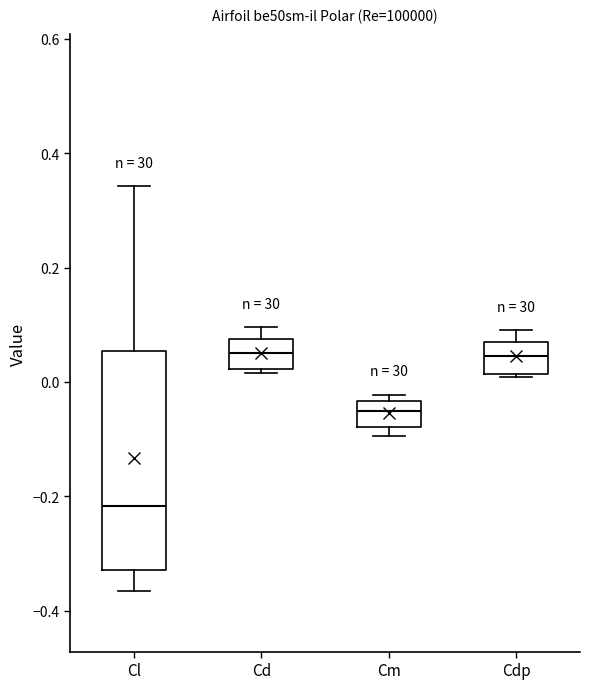

Reading left to right, read every box against the y-axis: the position of its median line, the range the box covers, and the ends of its whiskers. The values are not printed on the chart, so give them approximately, as read against the axis.

Cl: median -0.22, box -0.32 to 0.06, whiskers -0.36 to 0.34
Cd: median 0.06, box 0.02 to 0.08, whiskers 0.02 (just below the box's lower edge) to 0.10
Cm: median -0.06, box -0.08 to -0.04, whiskers -0.10 to -0.02
Cdp: median 0.04, box 0.02 to 0.08, whiskers 0.00 to 0.10